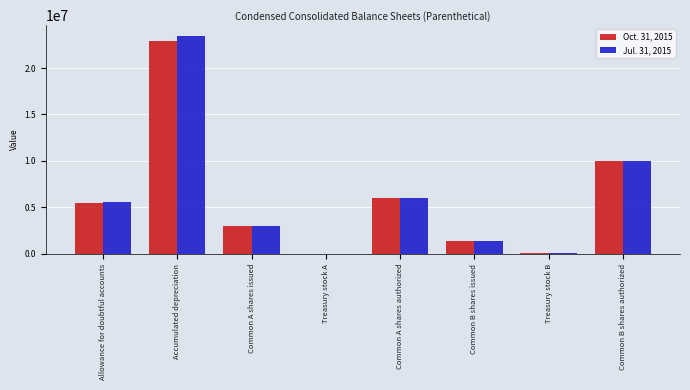

What is the total value across all series at Accumulated depreciation?

46395789